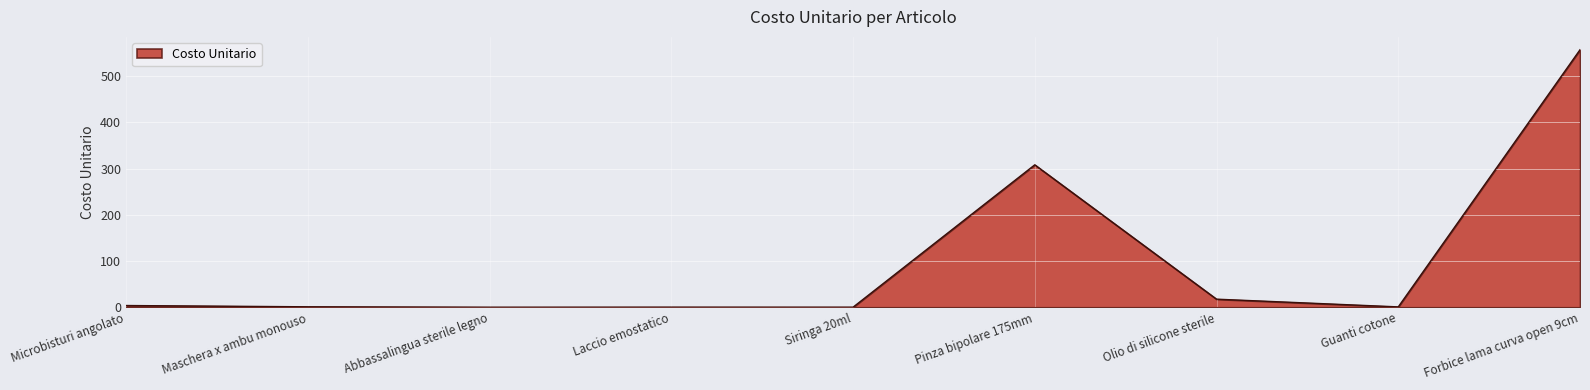

The chart shows a value of 308.1 at Pinza bipolare 175mm. True or false?

True